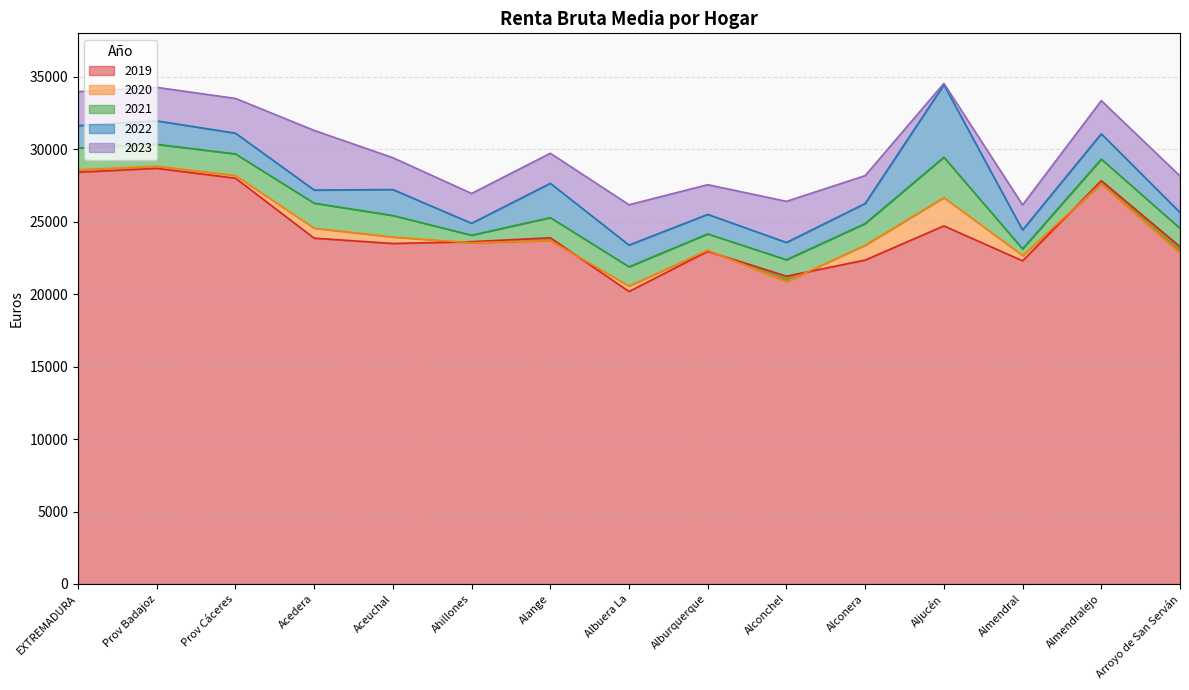

What is the average value of the 2023 series?

29966